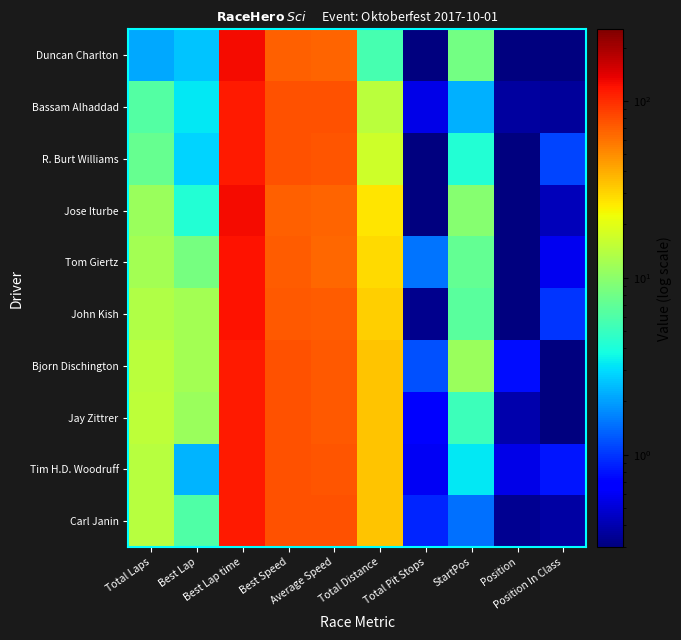

What is the spread (max minus min) of values at Best Lap?

9.9